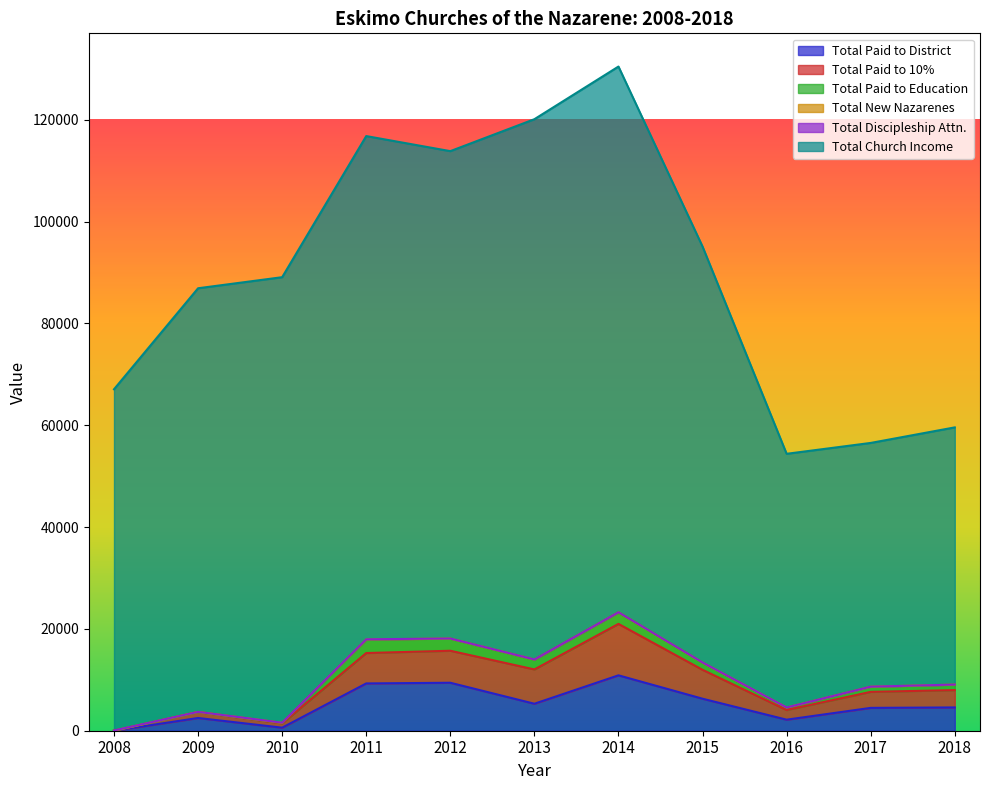

What is the value of the Total New Nazarenes point at the 5th from the left?

2